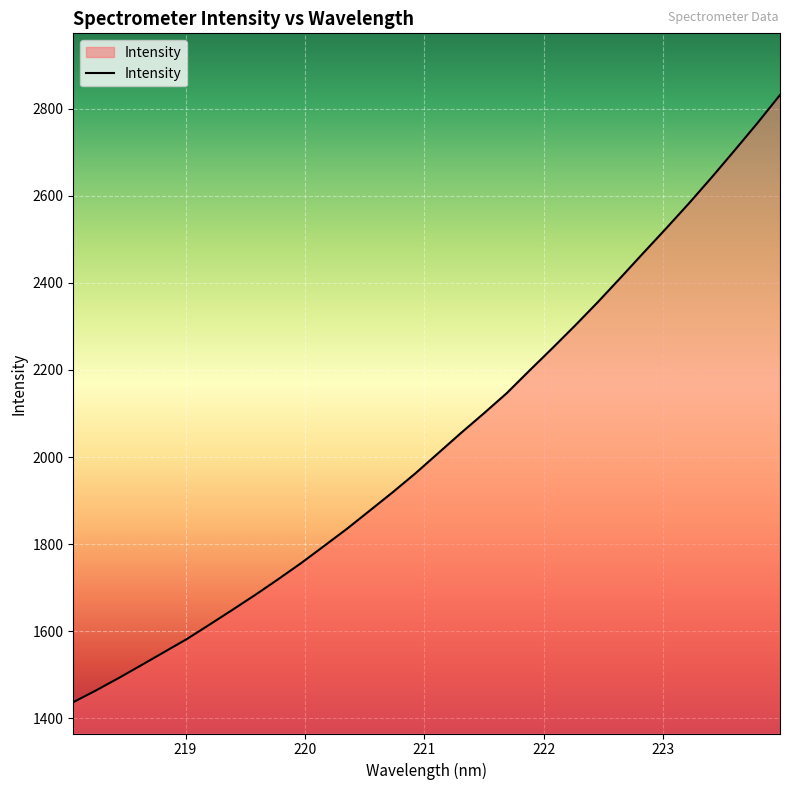

What is the greatest value displayed?

2831.3